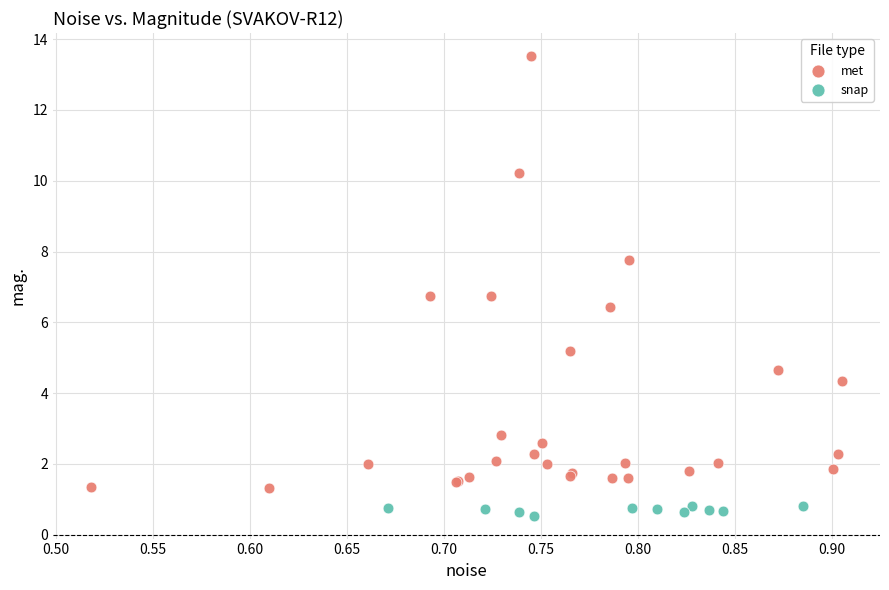

Which series contains the lowest Y value?

snap